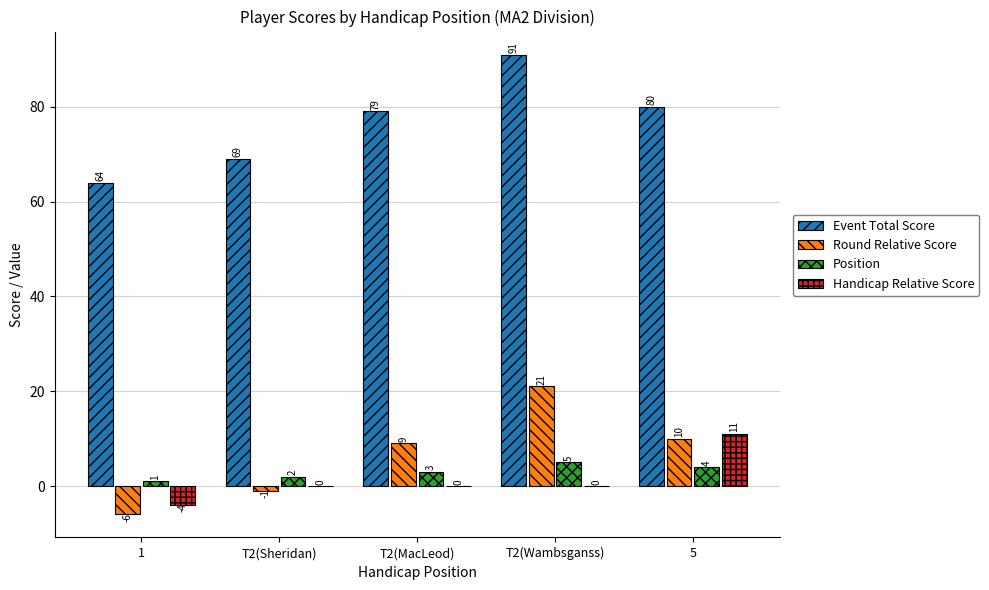

What is the sum of the Event Total Score values at 1 and T2(MacLeod)?

143